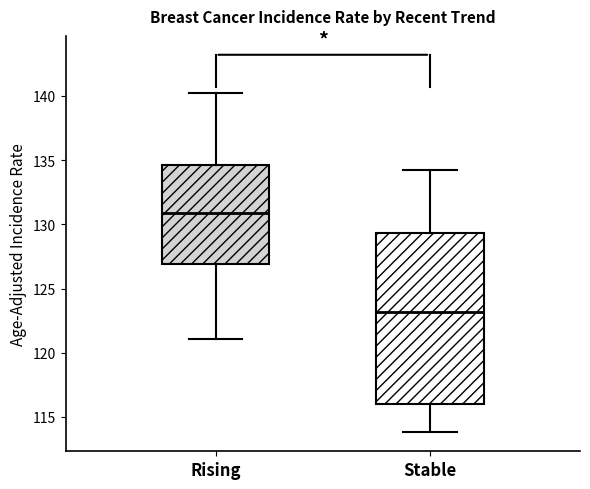

Comparing the boxes themselves (not the whiskers), which one is the tallest?

Stable